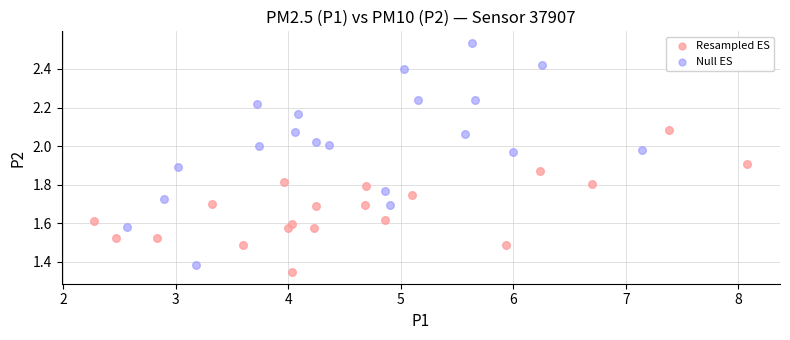

Which series reaches the maximum Y coordinate?

Null ES